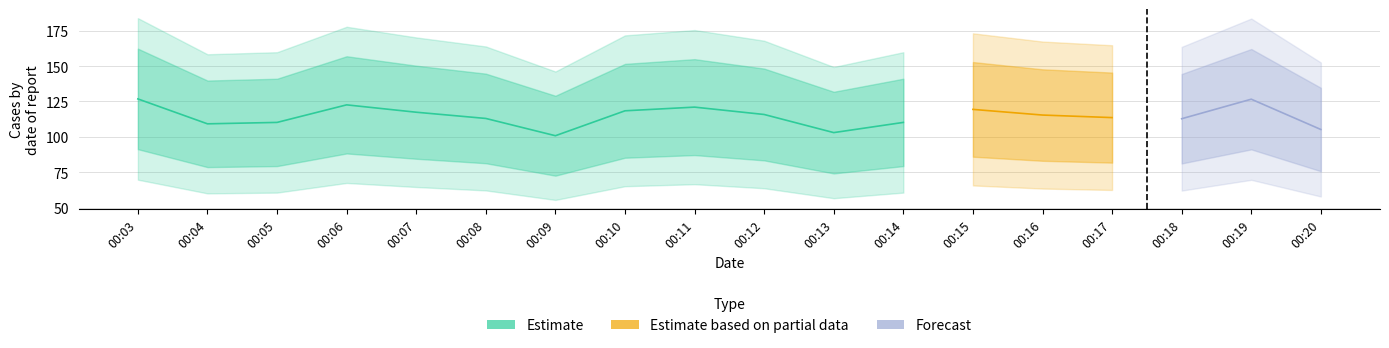

How many categories are shown in the chart?

18